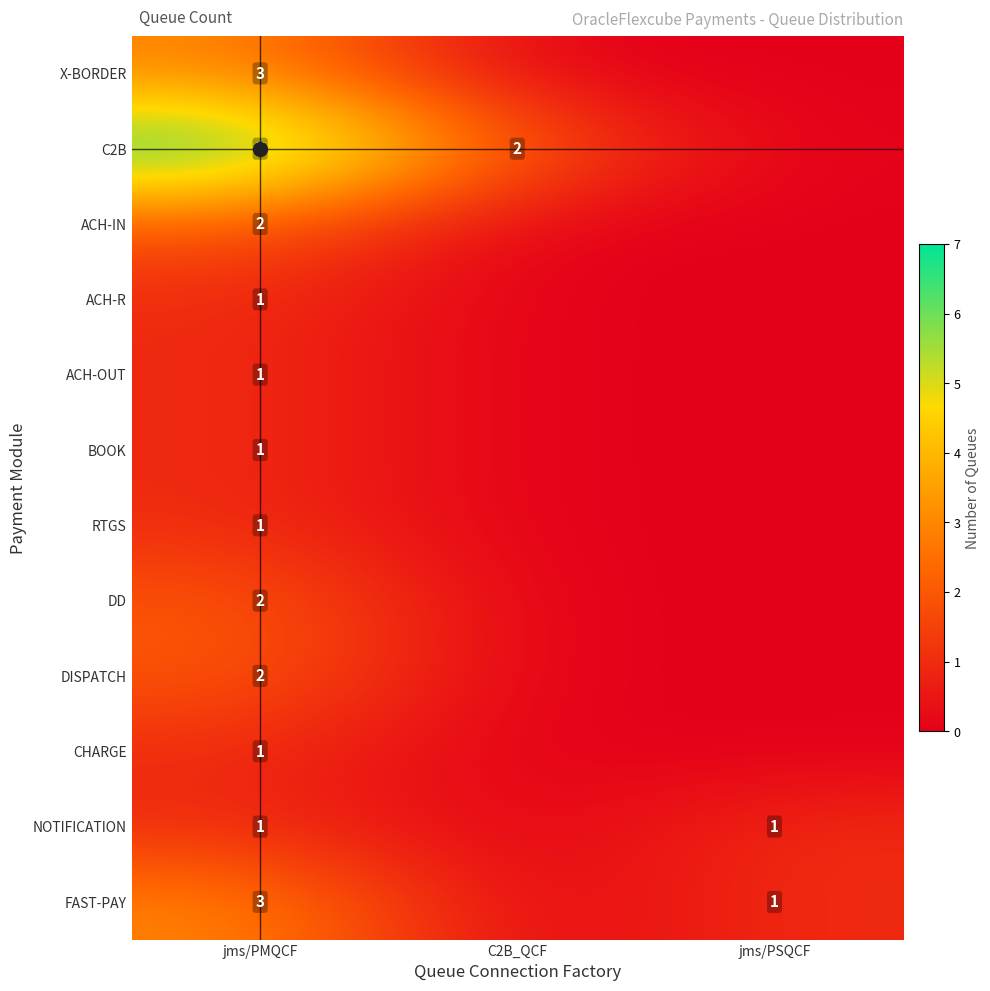

Is it true that X-BORDER equals 3 at jms/PMQCF?

True